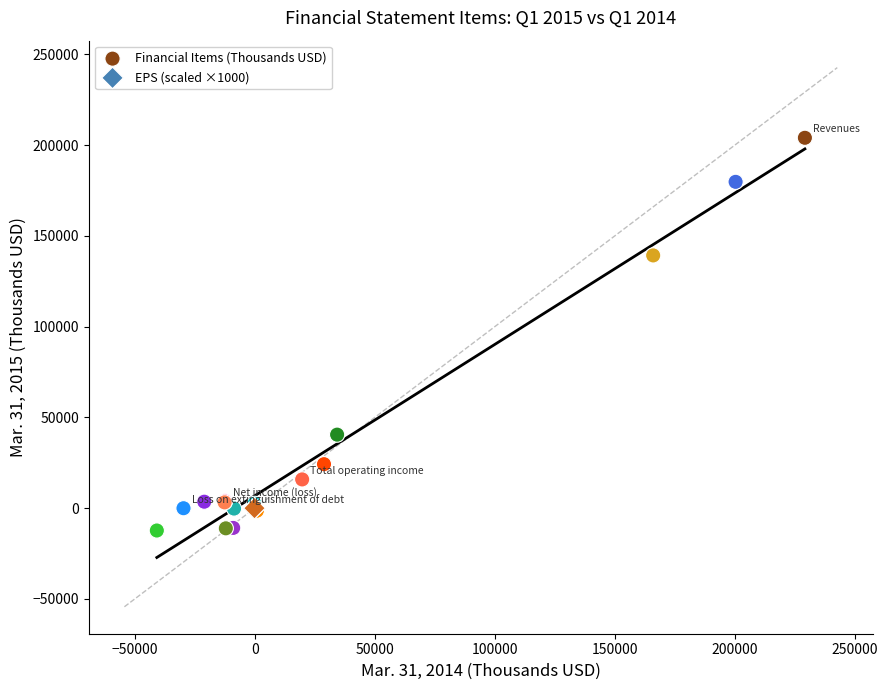

What are all the series names shown in the legend?

Financial Items (Thousands USD), EPS (scaled ×1000)